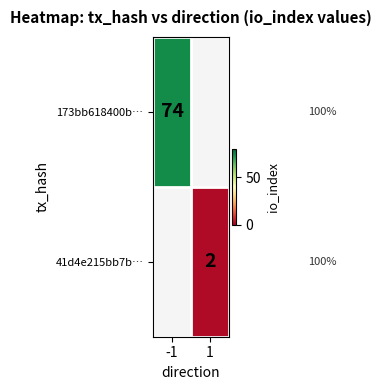

The 41d4e215bb7b… series shows 3 at 1. True or false?

False